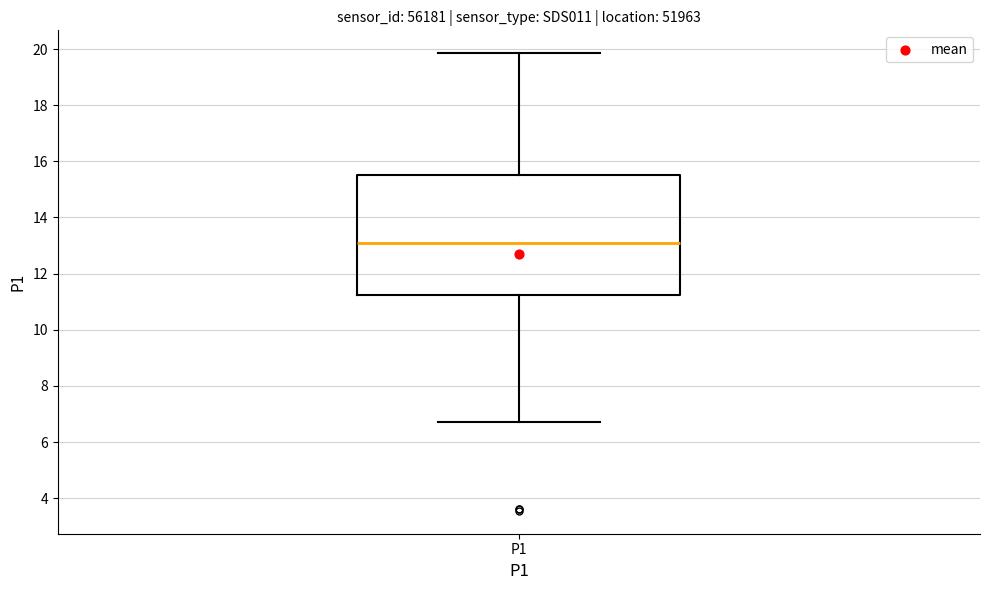

Transcribe this box plot: give where the median line is, the range the box spans, and where the two whiskers end, as read against the y-axis. The values are not printed on the chart, so give them approximately, as read against the axis.

median 13.2, box 11.2 to 15.6, whiskers 6.8 to 19.8